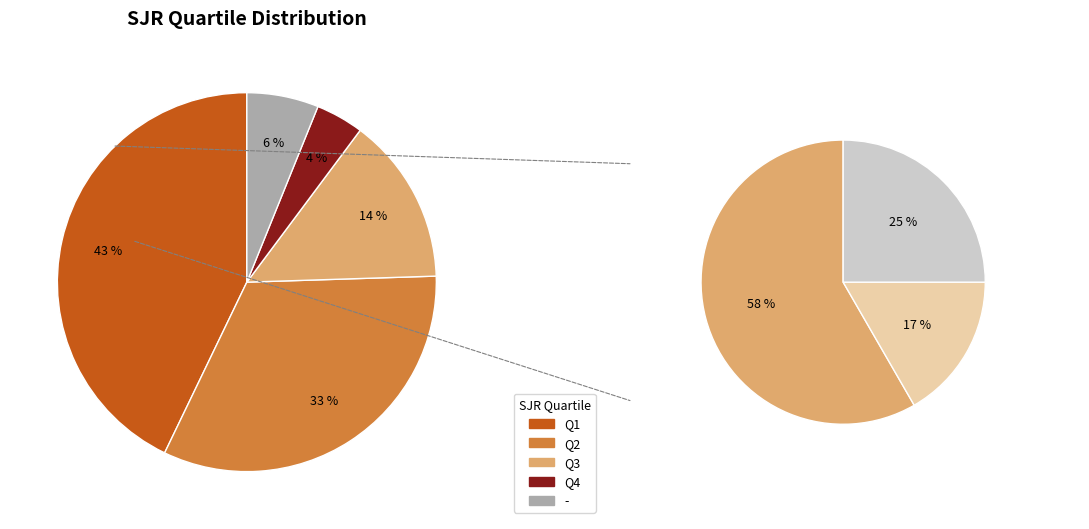

What percentage do Q4 and Q1 together represent?

46.9%